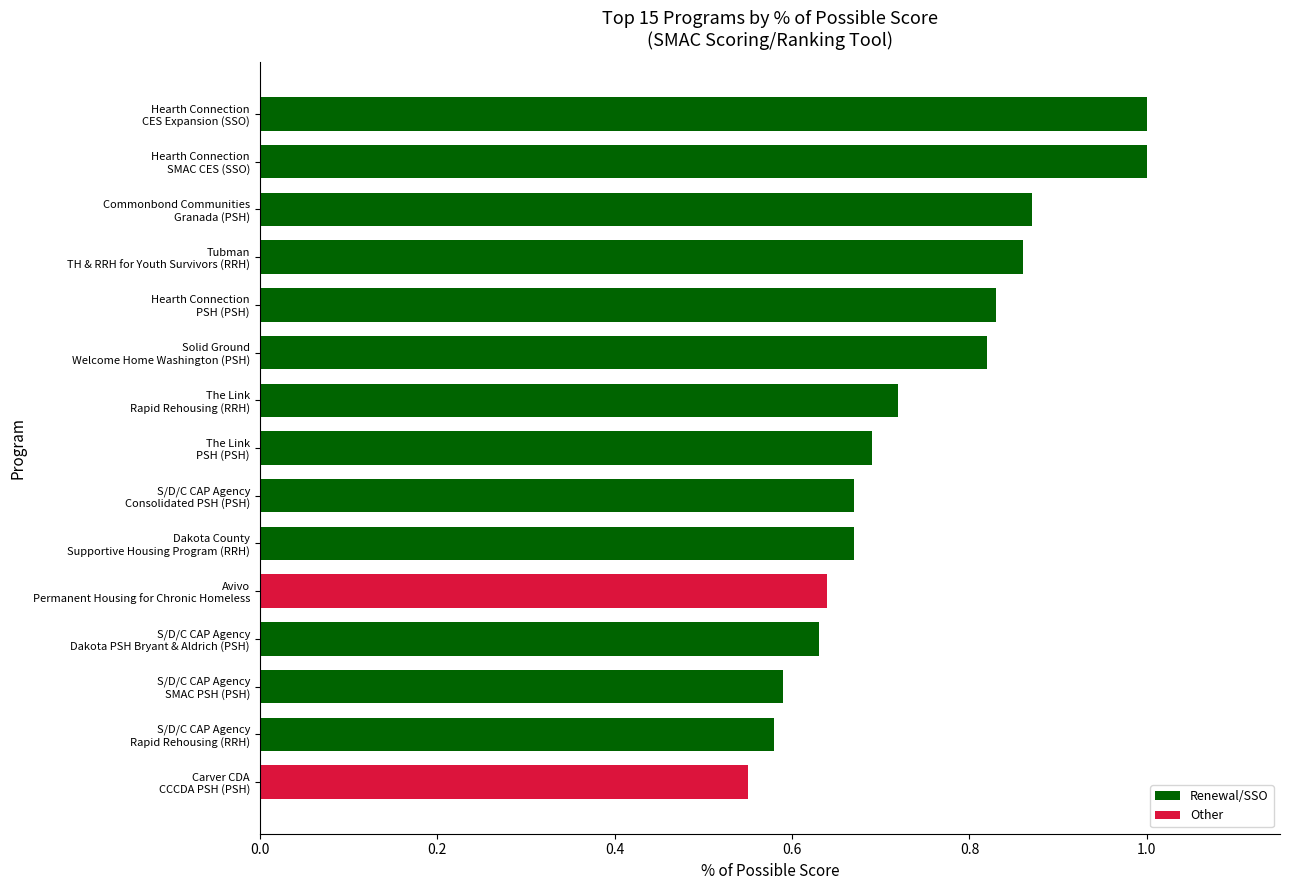

What is the sum of all values?

11.1